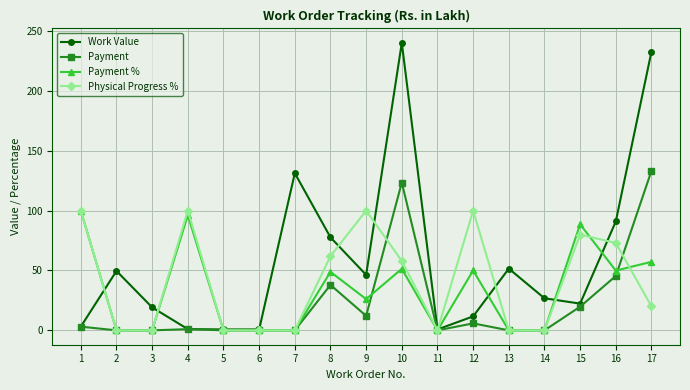

True or false: Physical Progress % has more than 1 points higher than both neighbors.

True